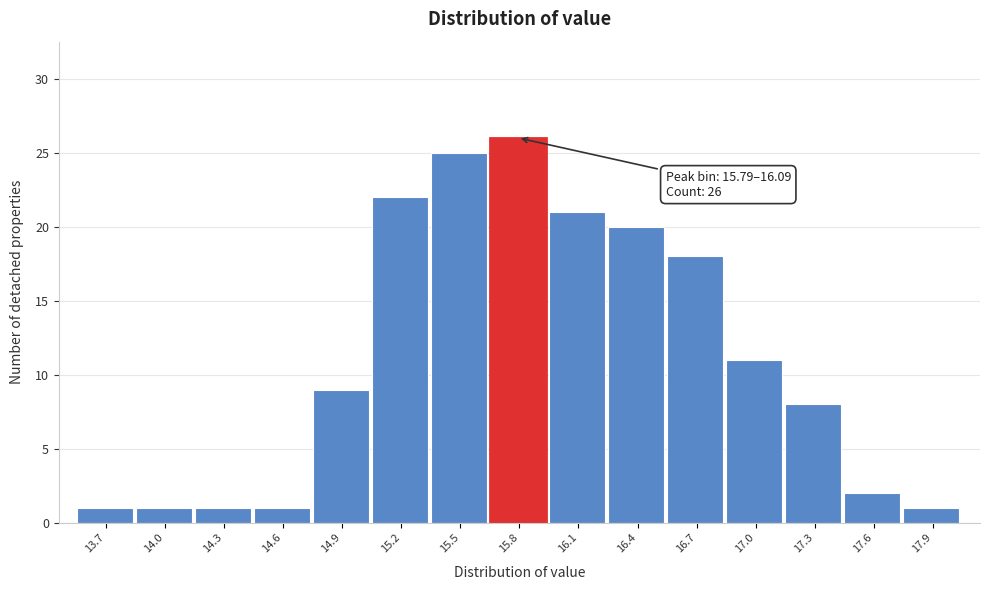

Reading left to right, extract all data points from this chart.

13.7=1	14.0=1	14.3=1	14.6=1	14.9=9	15.2=22	15.5=25	15.8=26	16.1=21	16.4=20	16.7=18	17.0=11	17.3=8	17.6=2	17.9=1